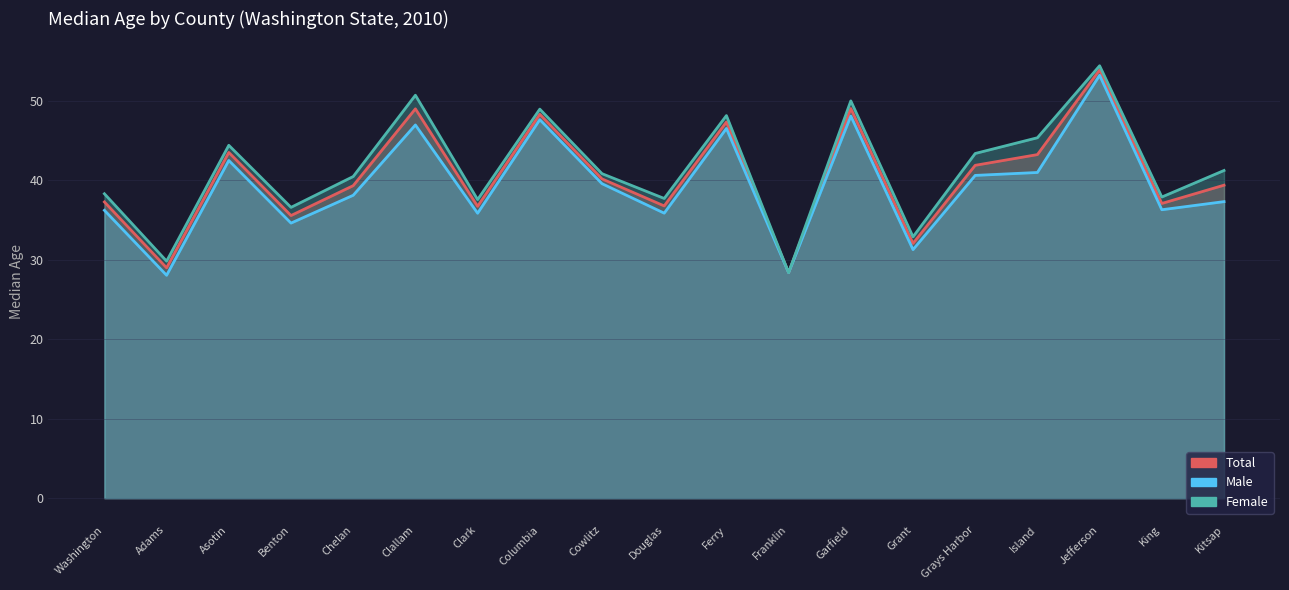

Reading left to right, list all the values displayed in this chart.

Total: Washington=37.3	Adams=29.0	Asotin=43.5	Benton=35.6	Chelan=39.3	Clallam=49.0	Clark=36.7	Columbia=48.3	Cowlitz=40.2	Douglas=36.8	Ferry=47.3	Franklin=28.4	Garfield=49.0	Grant=32.1	Grays Harbor=41.9	Island=43.2	Jefferson=53.9	King=37.1	Kitsap=39.4
Male: Washington=36.2	Adams=28.1	Asotin=42.5	Benton=34.6	Chelan=38.1	Clallam=47.0	Clark=35.9	Columbia=47.6	Cowlitz=39.6	Douglas=35.9	Ferry=46.5	Franklin=28.4	Garfield=48.1	Grant=31.3	Grays Harbor=40.6	Island=41.0	Jefferson=53.2	King=36.3	Kitsap=37.3
Female: Washington=38.3	Adams=29.8	Asotin=44.4	Benton=36.6	Chelan=40.5	Clallam=50.7	Clark=37.6	Columbia=49.0	Cowlitz=40.8	Douglas=37.7	Ferry=48.1	Franklin=28.4	Garfield=50.0	Grant=32.9	Grays Harbor=43.4	Island=45.4	Jefferson=54.4	King=37.9	Kitsap=41.2